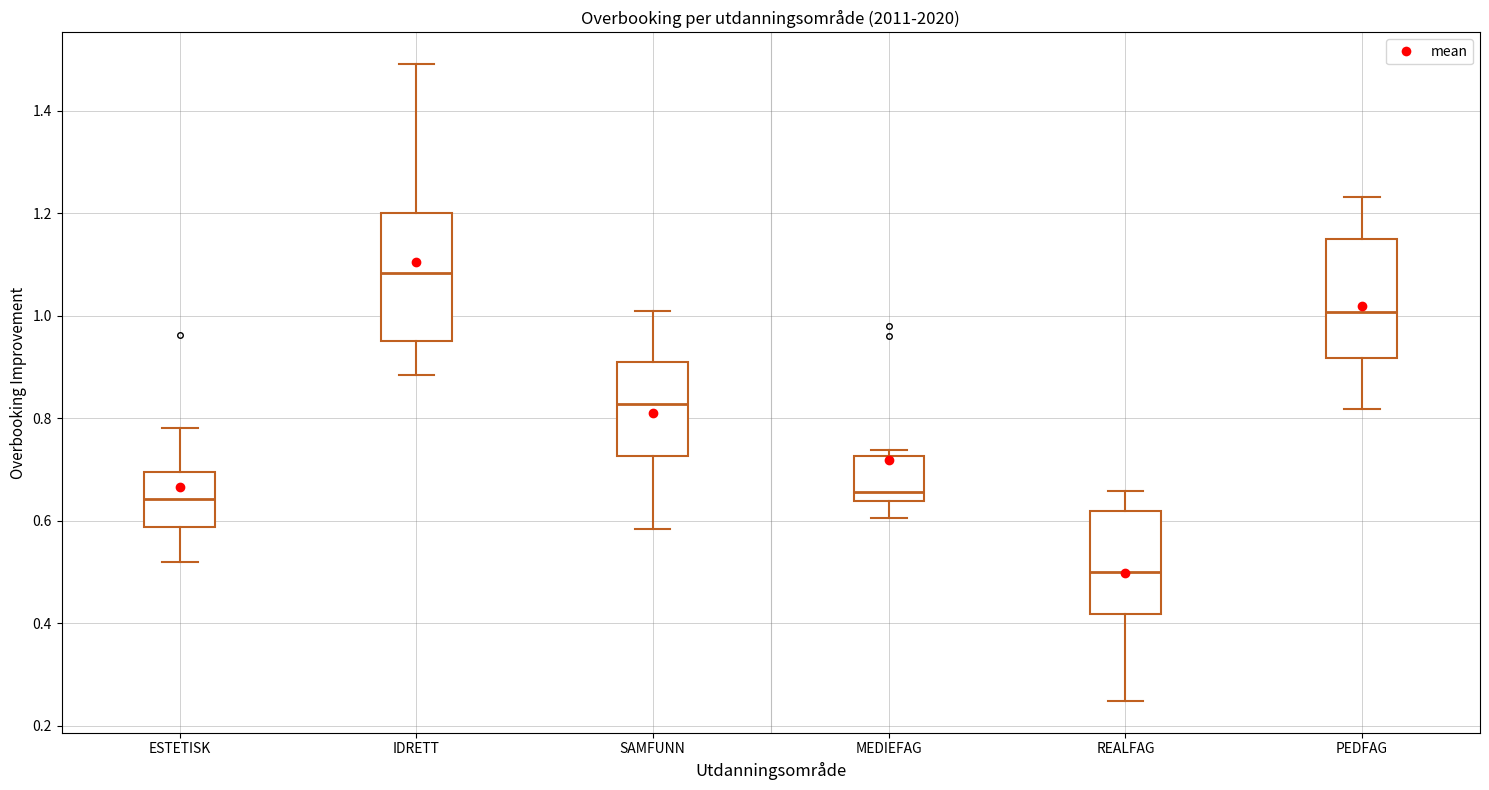

Reading left to right, transcribe this box plot: for each box, give where its median line is, the range the box spans, and where its two whiskers end, as read against the y-axis. The values are not printed on the chart, so give them approximately, as read against the axis.

ESTETISK: median 0.64, box 0.58 to 0.70, whiskers 0.52 to 0.78
IDRETT: median 1.08, box 0.96 to 1.20, whiskers 0.88 to 1.50
SAMFUNN: median 0.82, box 0.72 to 0.92, whiskers 0.58 to 1.02
MEDIEFAG: median 0.66, box 0.64 to 0.72, whiskers 0.60 to 0.74
REALFAG: median 0.50, box 0.42 to 0.62, whiskers 0.24 to 0.66
PEDFAG: median 1.00, box 0.92 to 1.14, whiskers 0.82 to 1.24